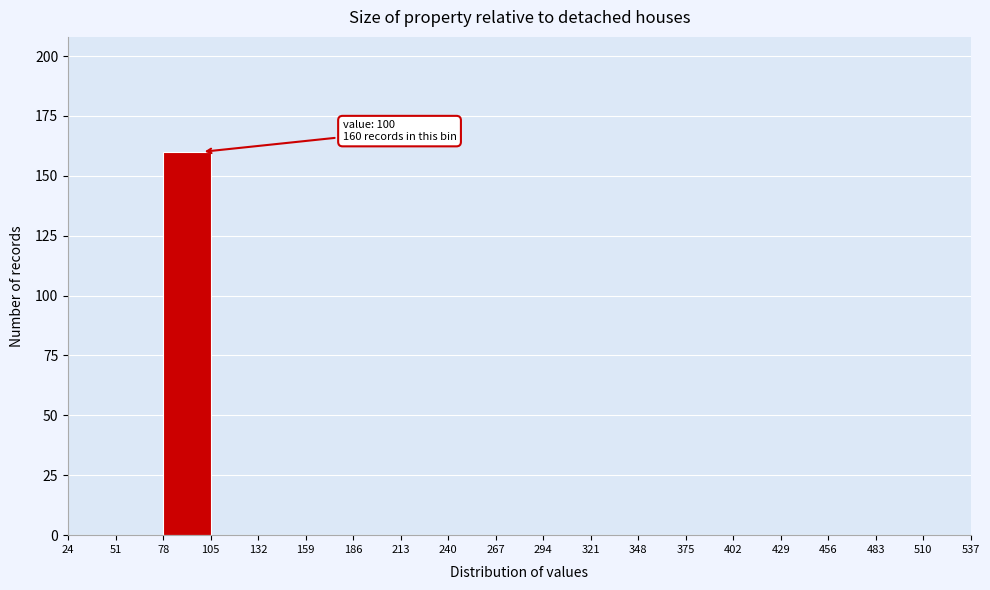

Over which range of the x-axis is the bar tallest?

78 to 105